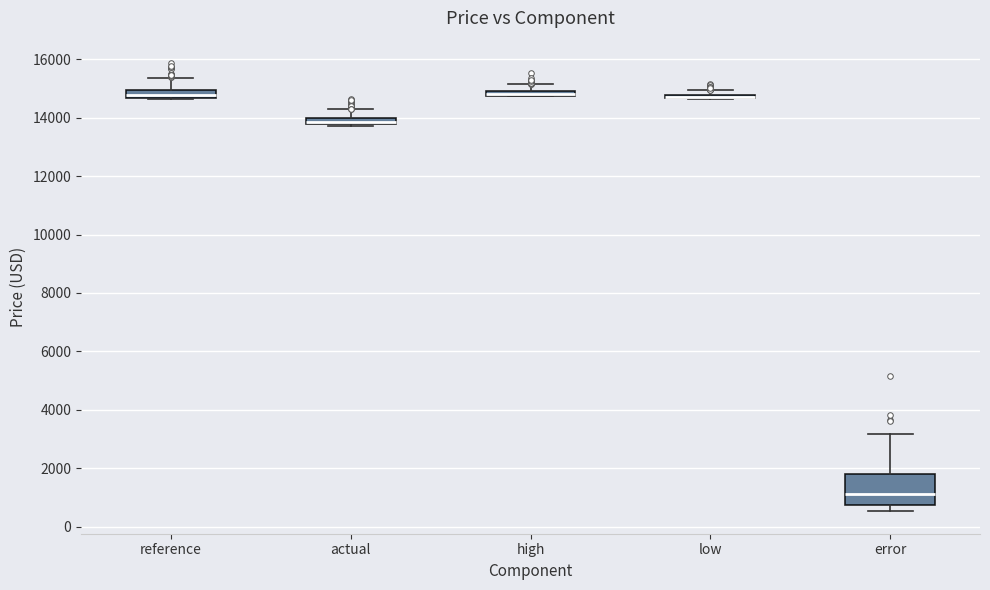

Which box is the tallest, from its lower edge to its upper edge?

error